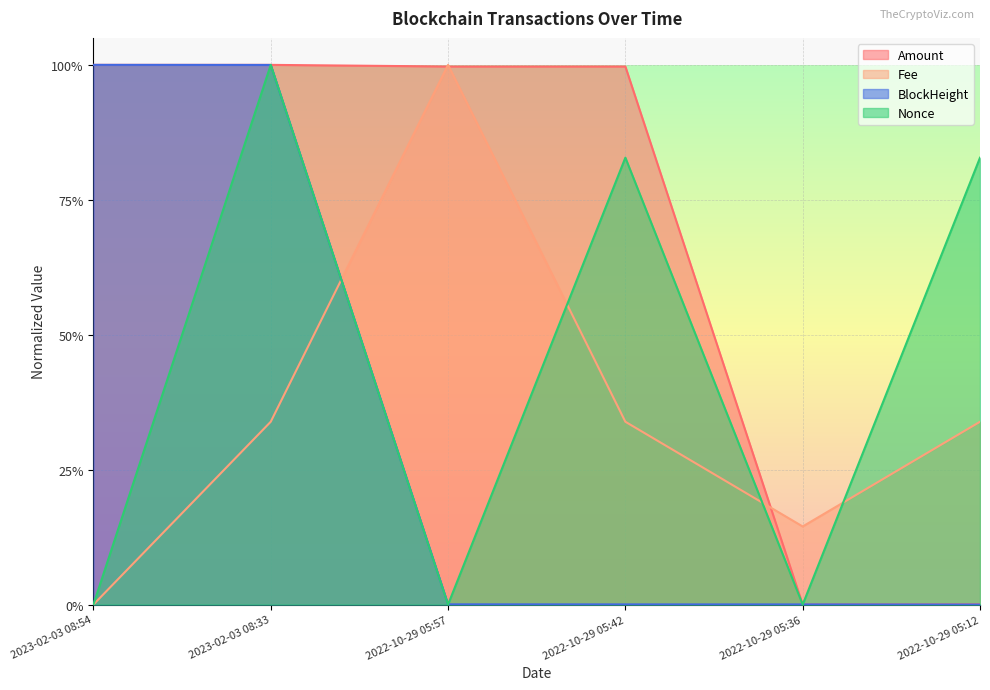

Is it true that Fee equals 0.0 at 2023-02-03 08:54?

True